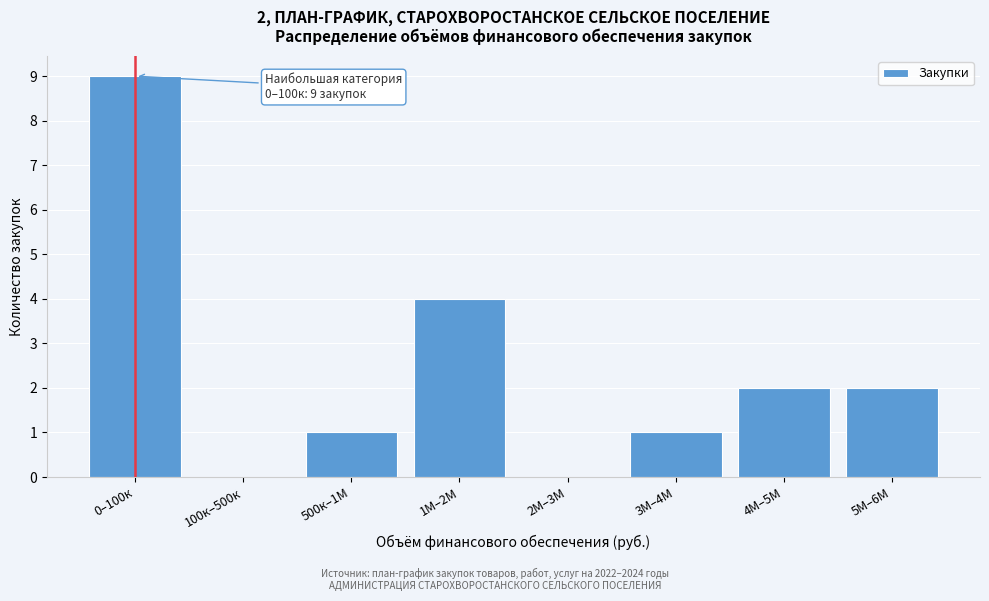

Reading right to left, what are all the values shown in this chart?

5М–6М=2	4М–5М=2	3М–4М=1	2М–3М=0	1М–2М=4	500к–1М=1	100к–500к=0	0–100к=9